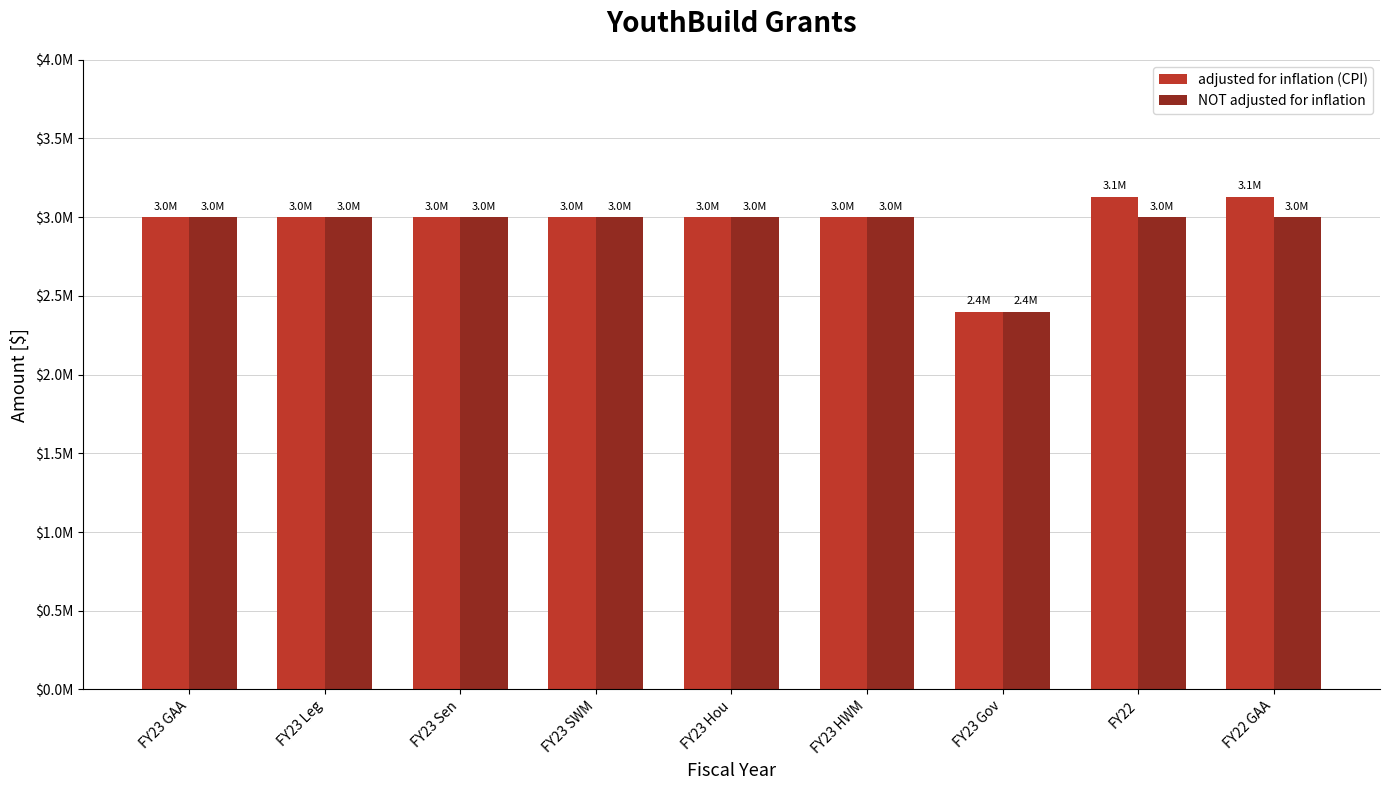

What is the average value of the NOT adjusted for inflation series?

2933333